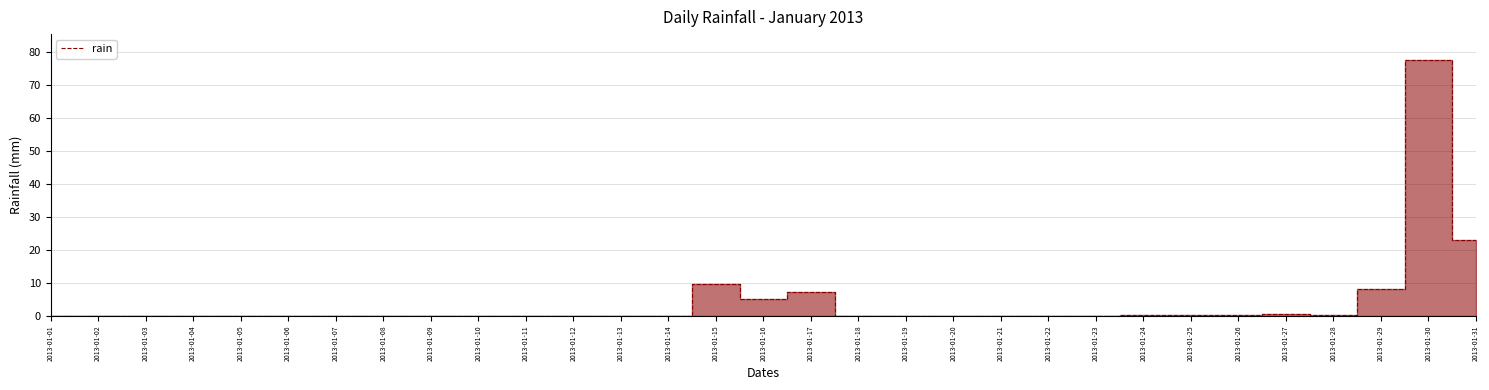

Which category has the highest value across all series?

2013-01-30